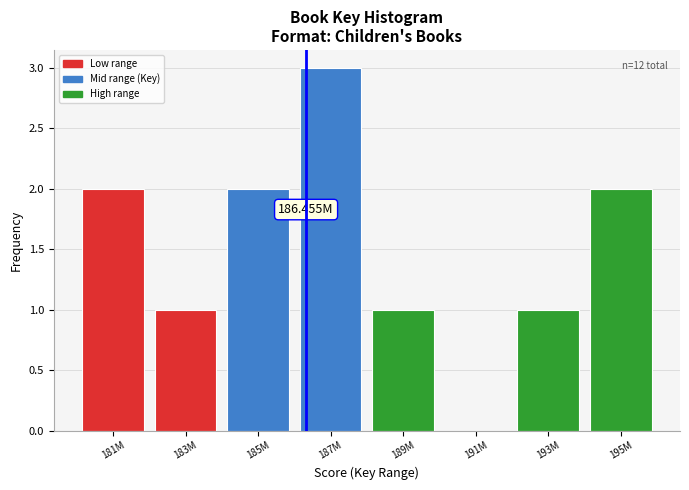

What is the sum of the values at 185M and 189M?

3